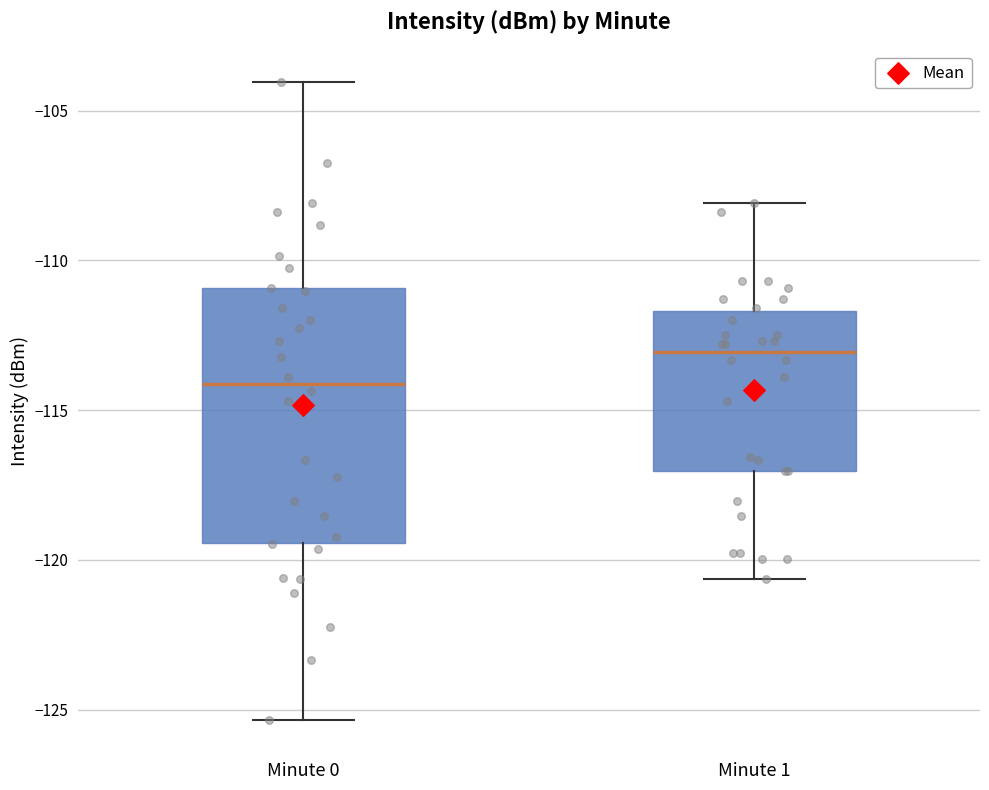

Which box's median line is the lowest?

Minute 0